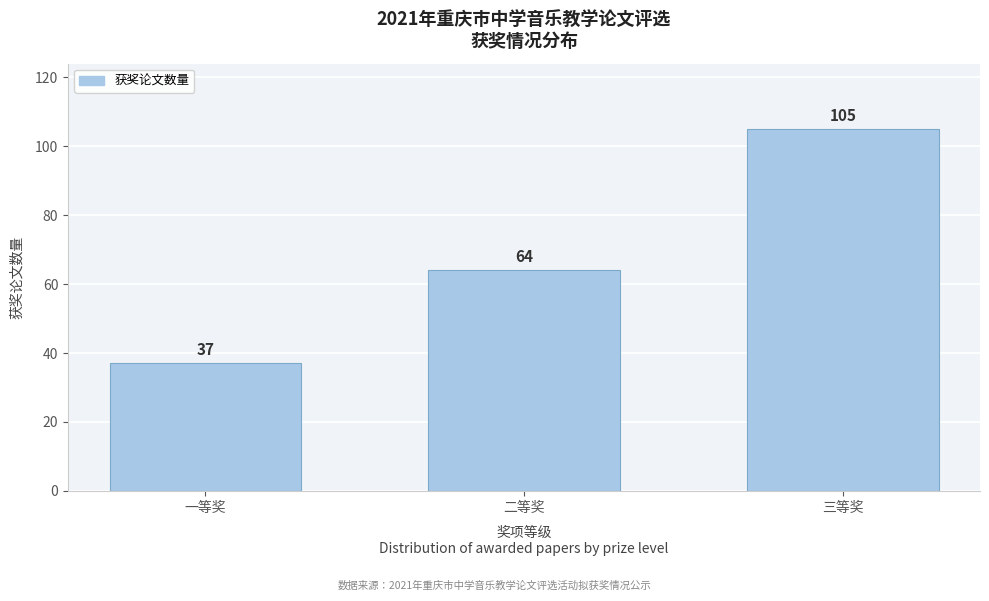

Reading left to right, transcribe all the data shown in this chart.

37	64	105